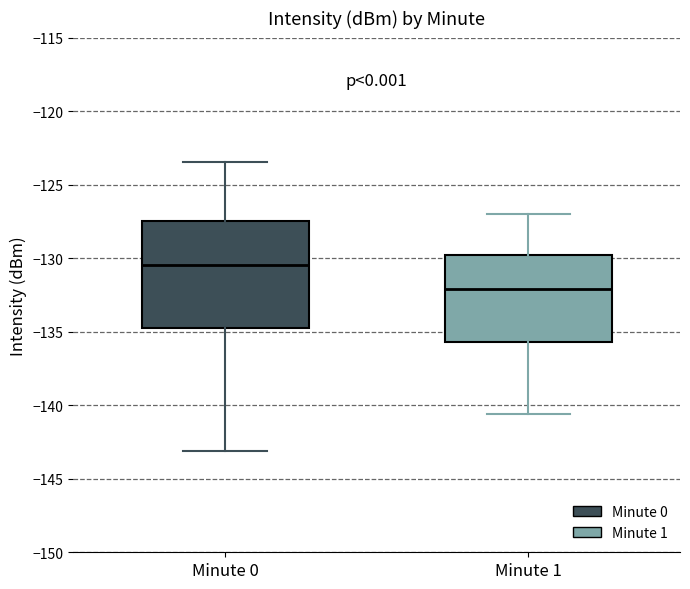

Where does the upper whisker of the box for Minute 1 end on the y-axis? The values are not printed on the chart, so give them approximately, as read against the axis.

-127.0